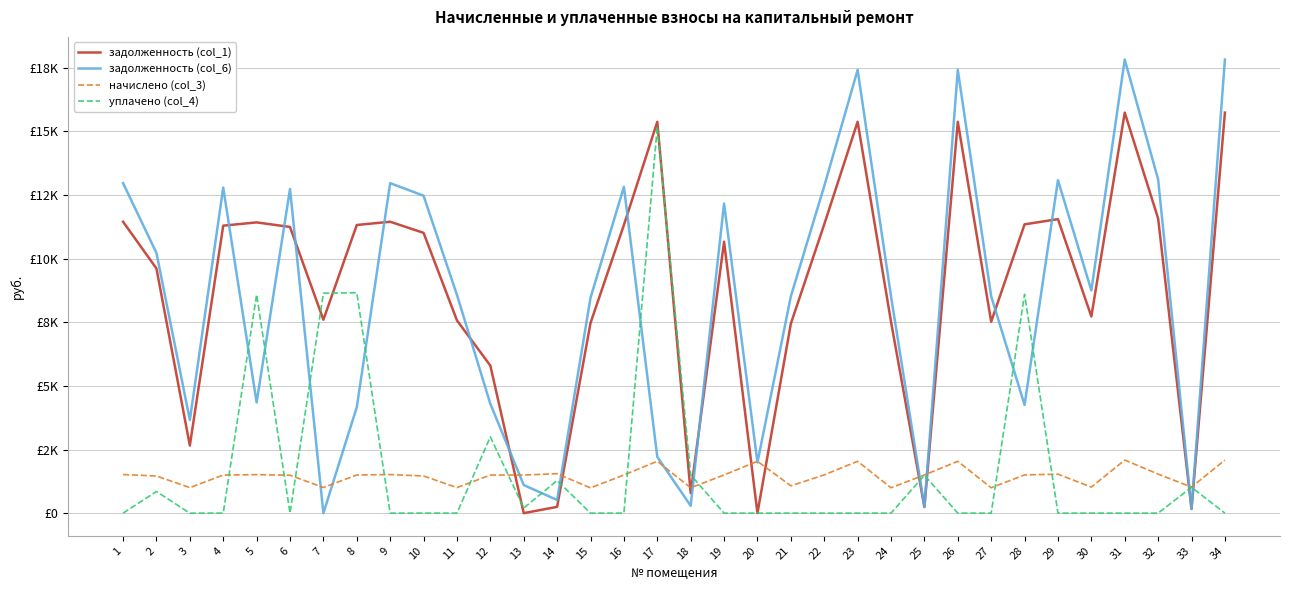

What are all the series names shown in the legend?

задолженность (col_1), задолженность (col_6), начислено (col_3), уплачено (col_4)